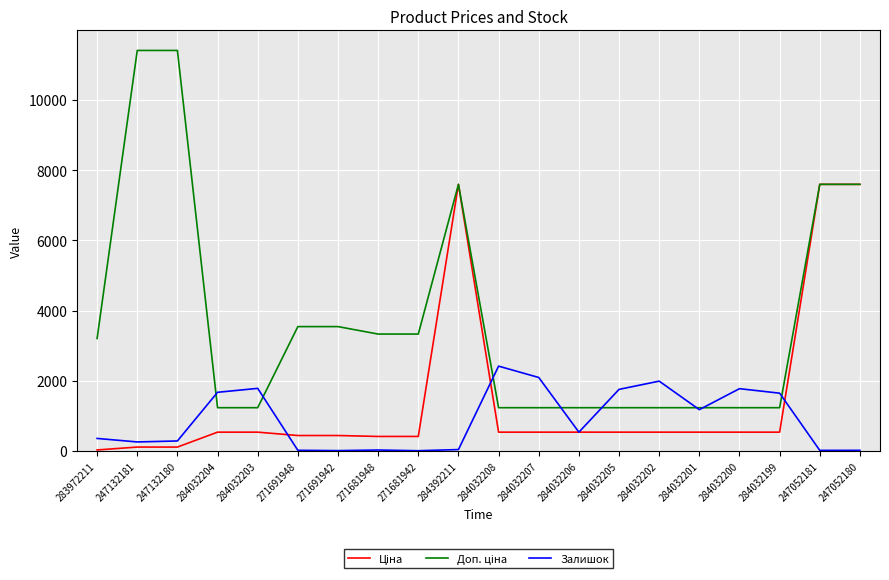

The Залишок series shows 3757.5 at 284032208. True or false?

False